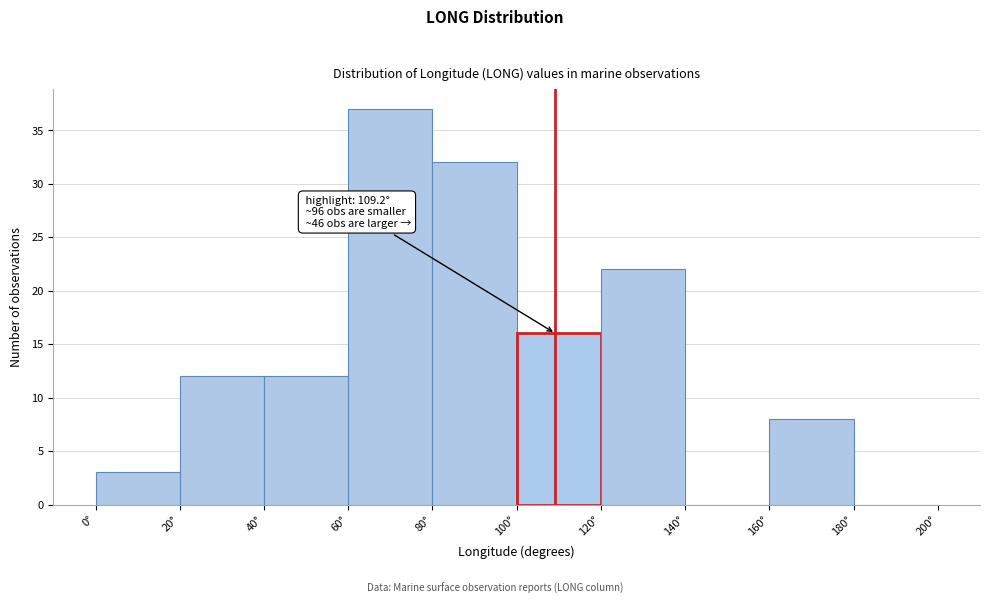

Which range on the x-axis has the tallest bar?

60 to 80